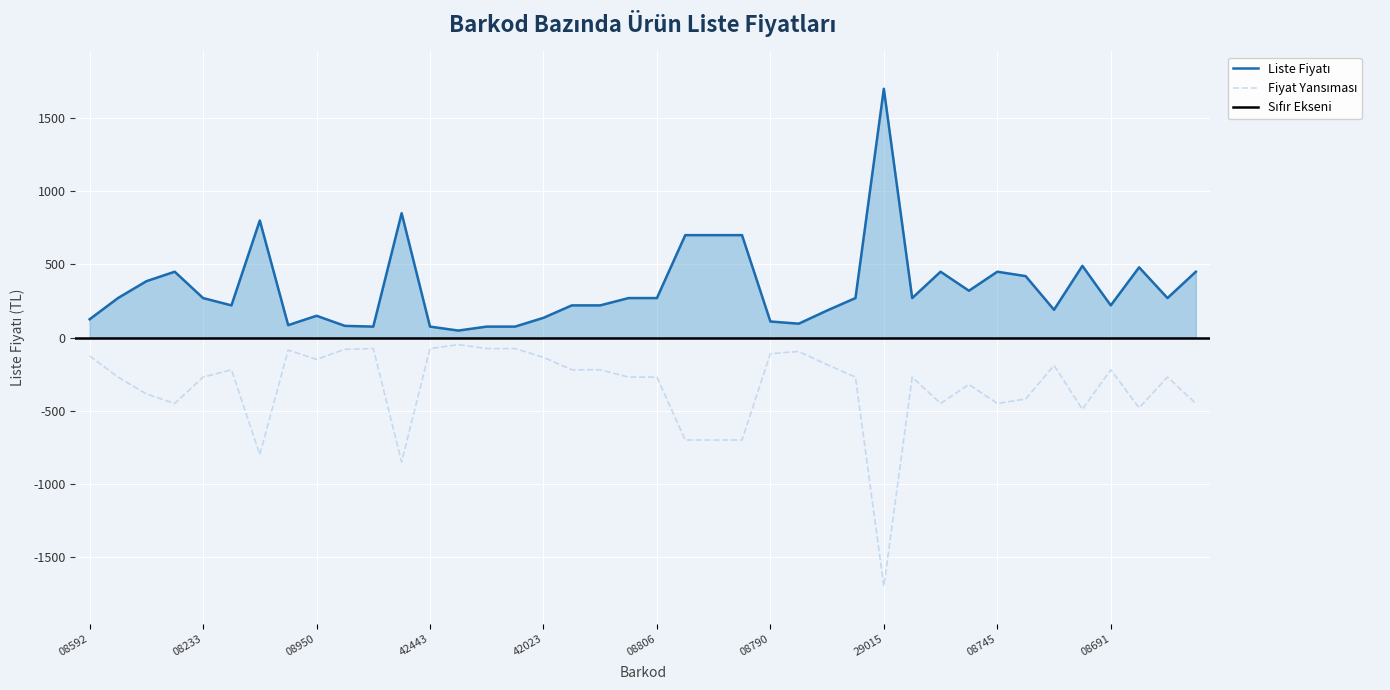

What is the label of the 11th point from the right?

9786054908752